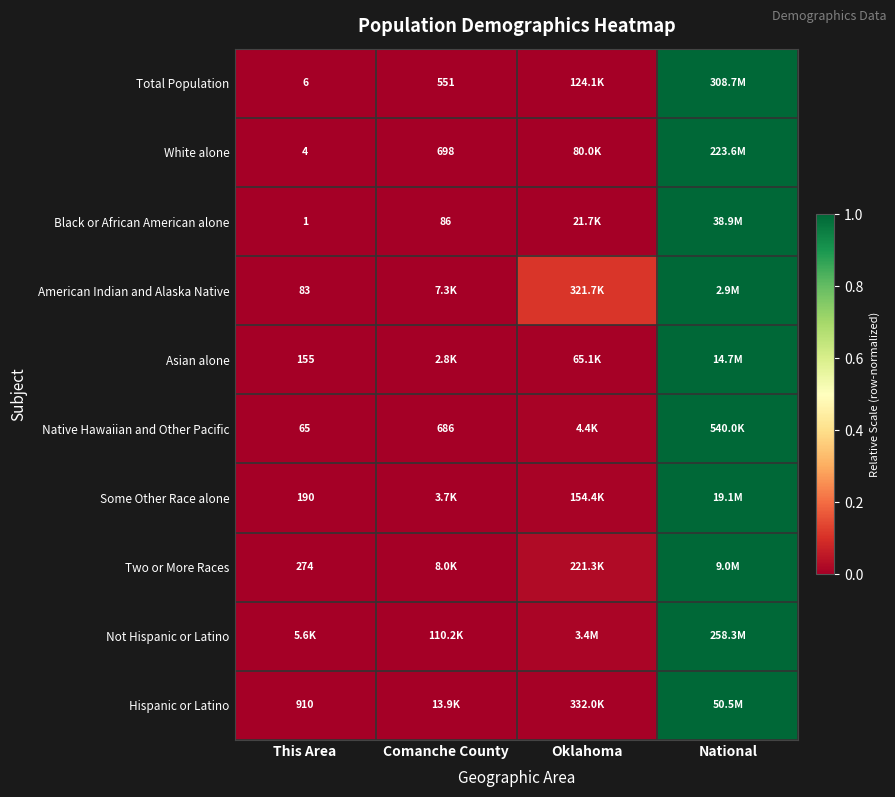

The value of Native Hawaiian and Other Pacific at National is 1.0. True or false?

True